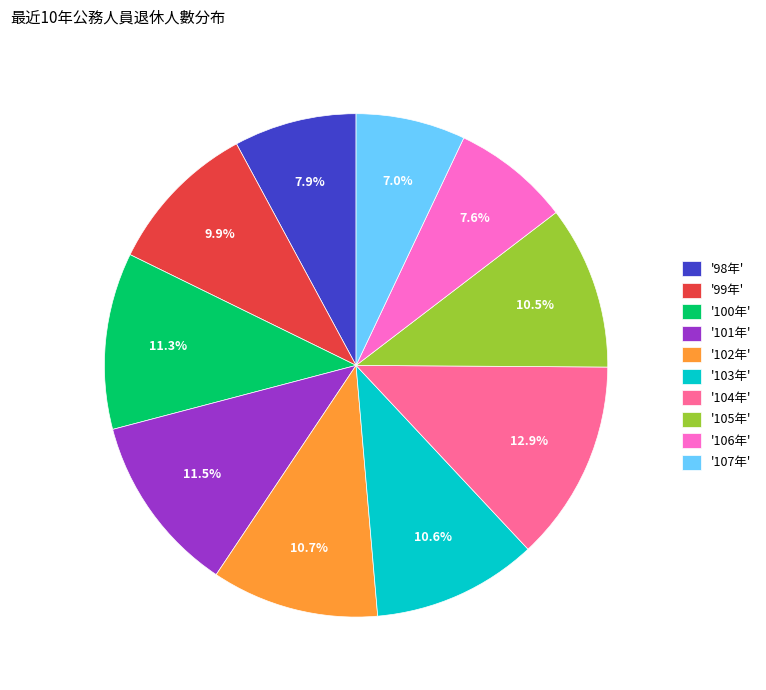

Does any single category account for the majority?

No